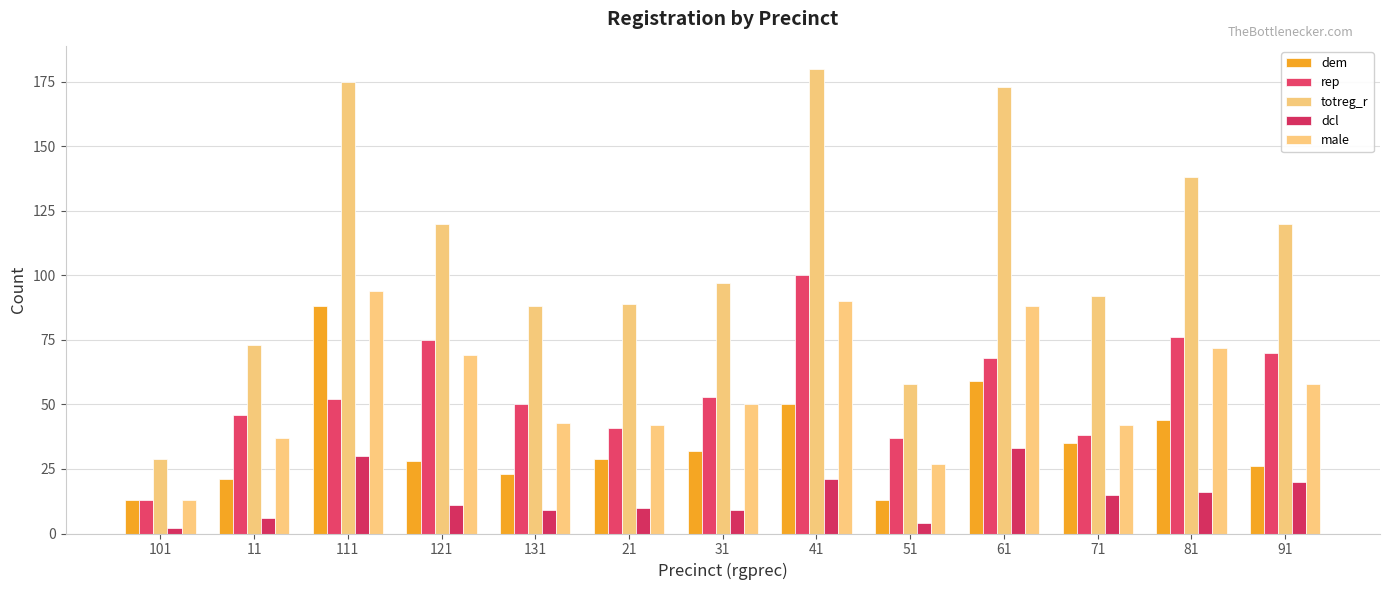

What is the value of the rep bar at the 2nd from the left?

46